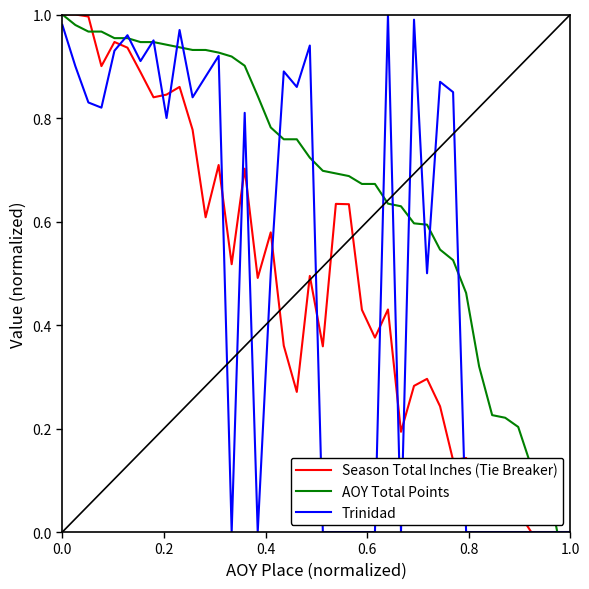

Which series has the largest total across all categories?

AOY Total Points